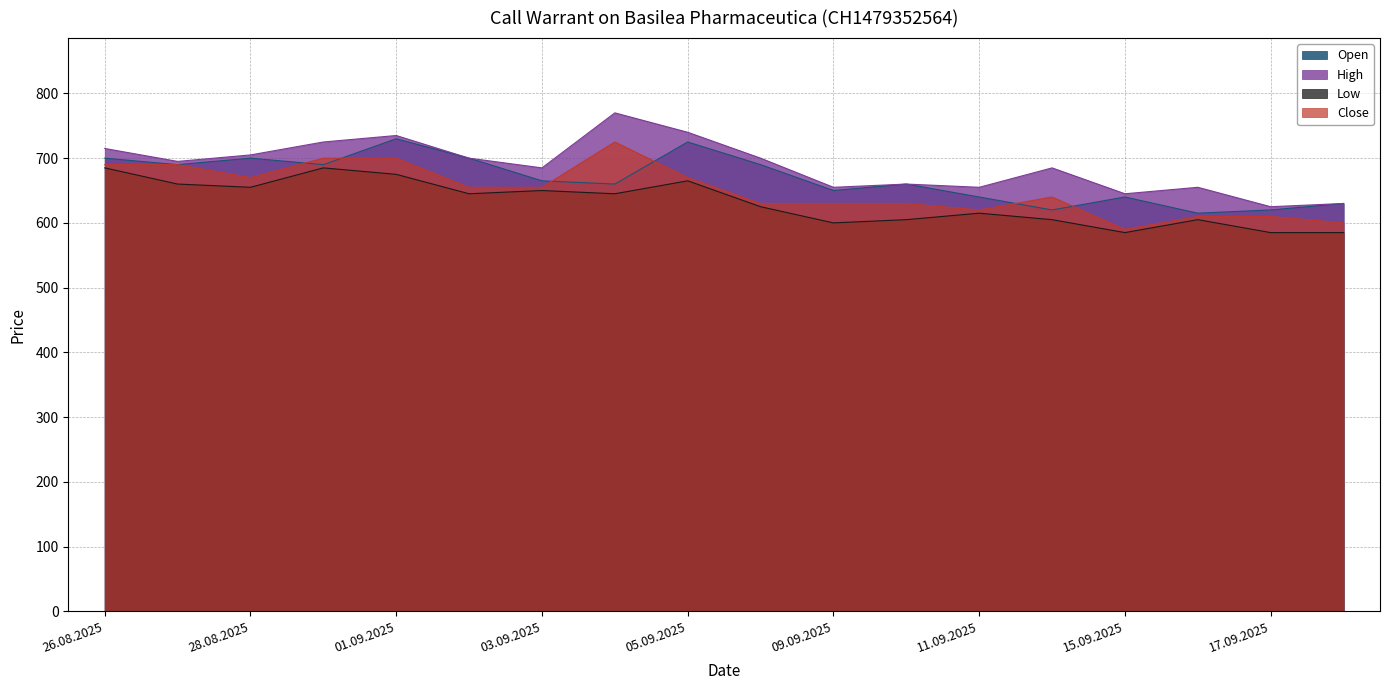

What is the label of the 6th point from the left?

02.09.2025